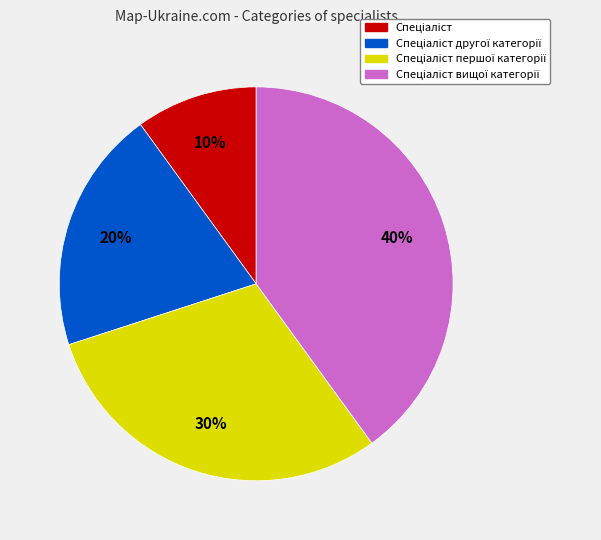

Is there a majority slice in this chart?

No